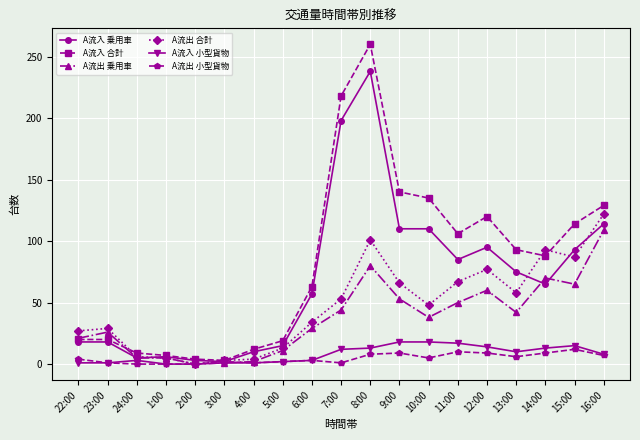

What is the approximate value of A流入 乗用車 at 12:00, to the nearest 50?

100